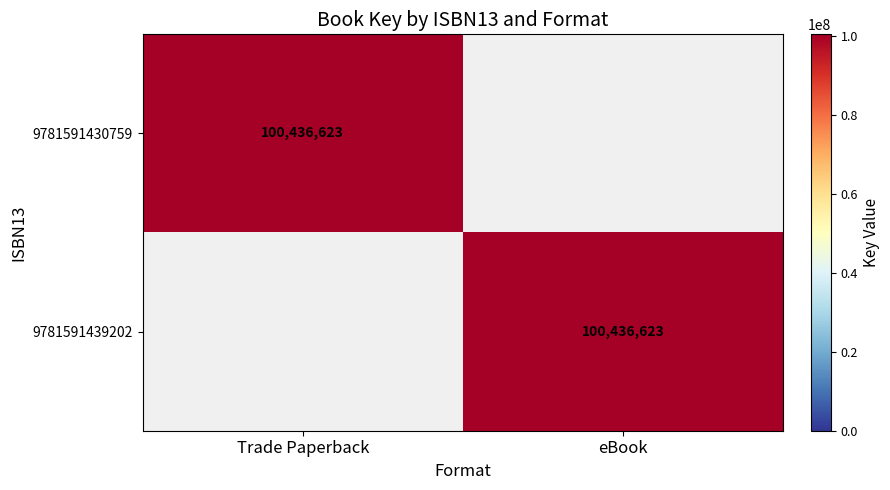

At which category does the chart reach its minimum across all series?

eBook